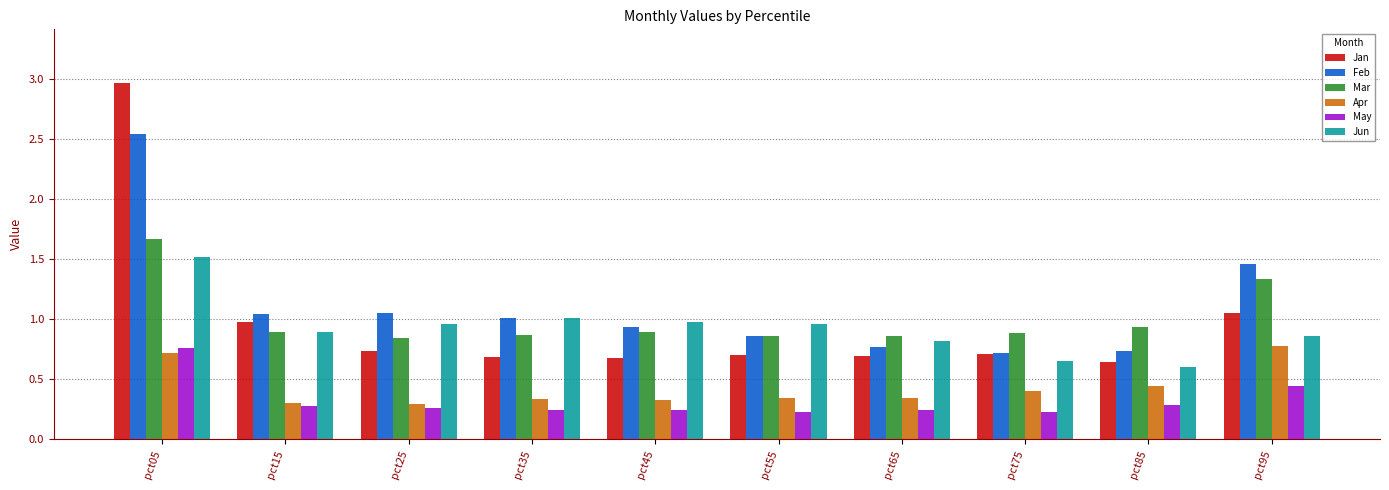

Which series has the largest range (max minus min)?

Jan